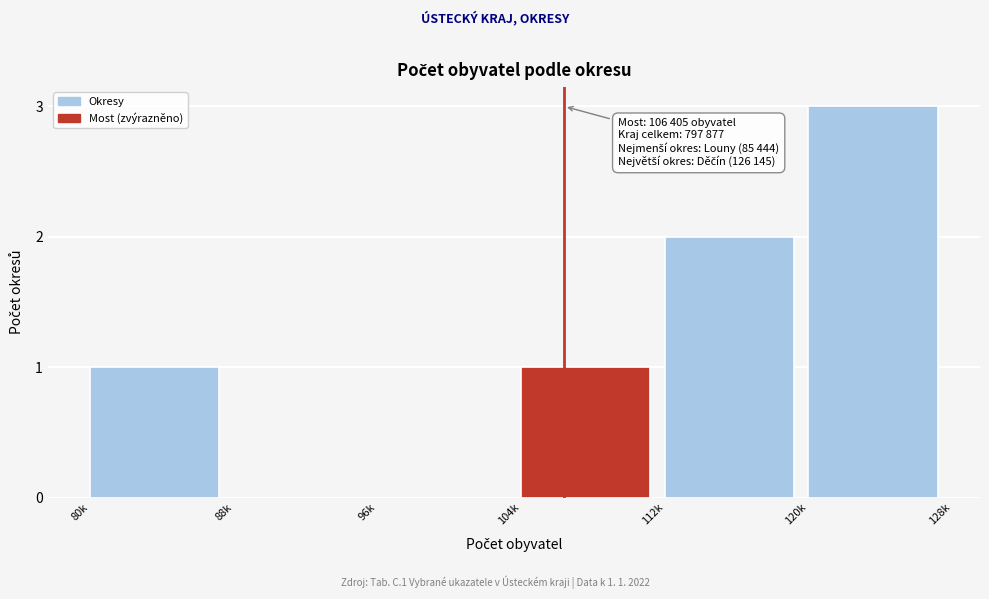

Reading right to left, transcribe all the data shown in this chart.

120k=3	112k=2	104k=1	96k=0	88k=0	80k=1